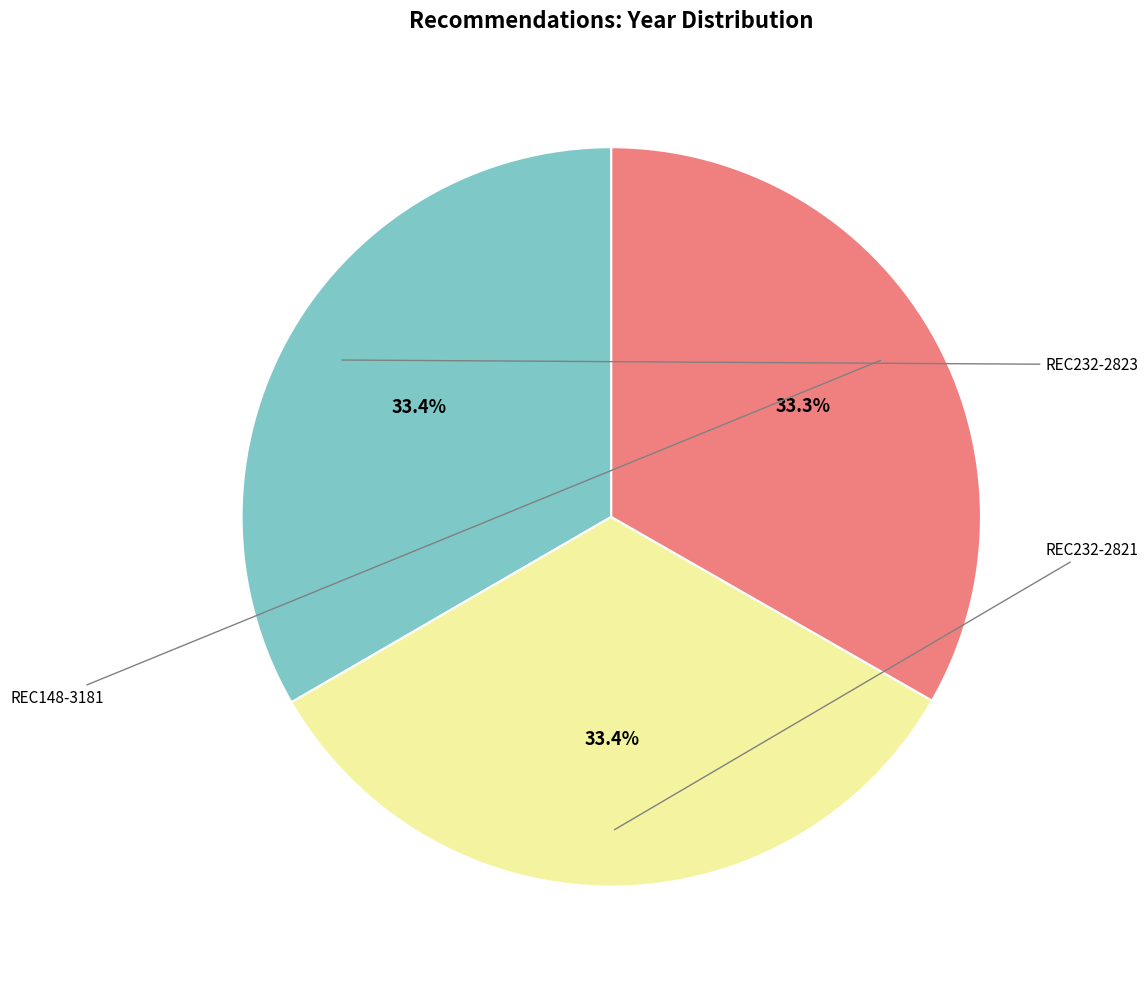

Does any single category account for the majority?

No